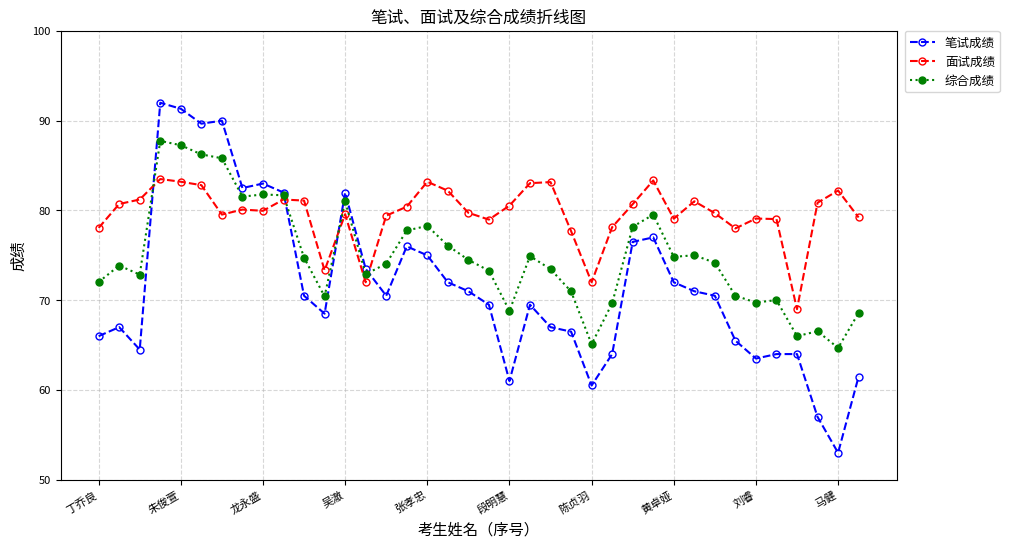

How many intersections are there between 综合成绩 and 笔试成绩?

4